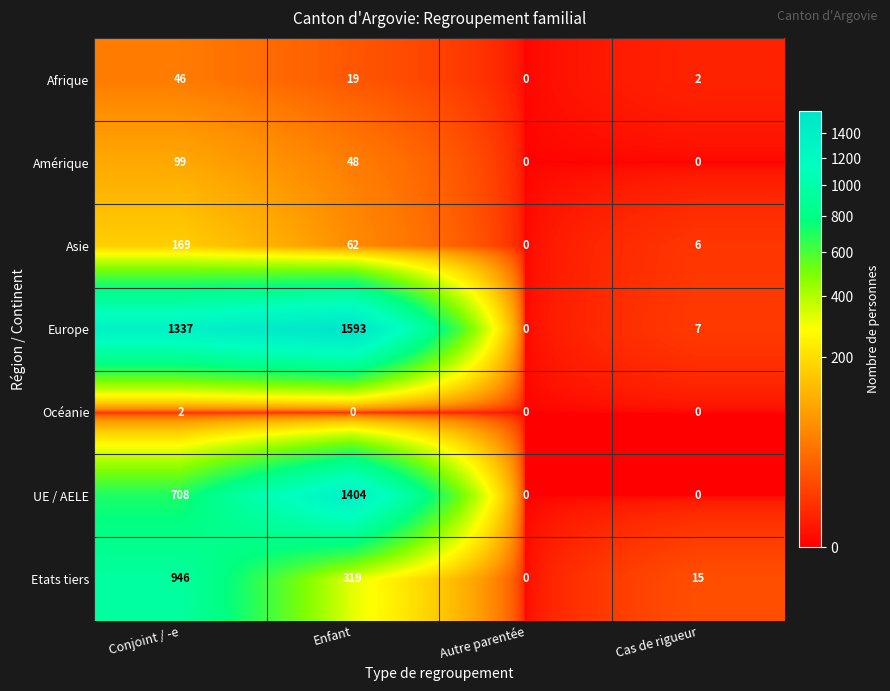

At which label is Etats tiers closest to 473?

Enfant